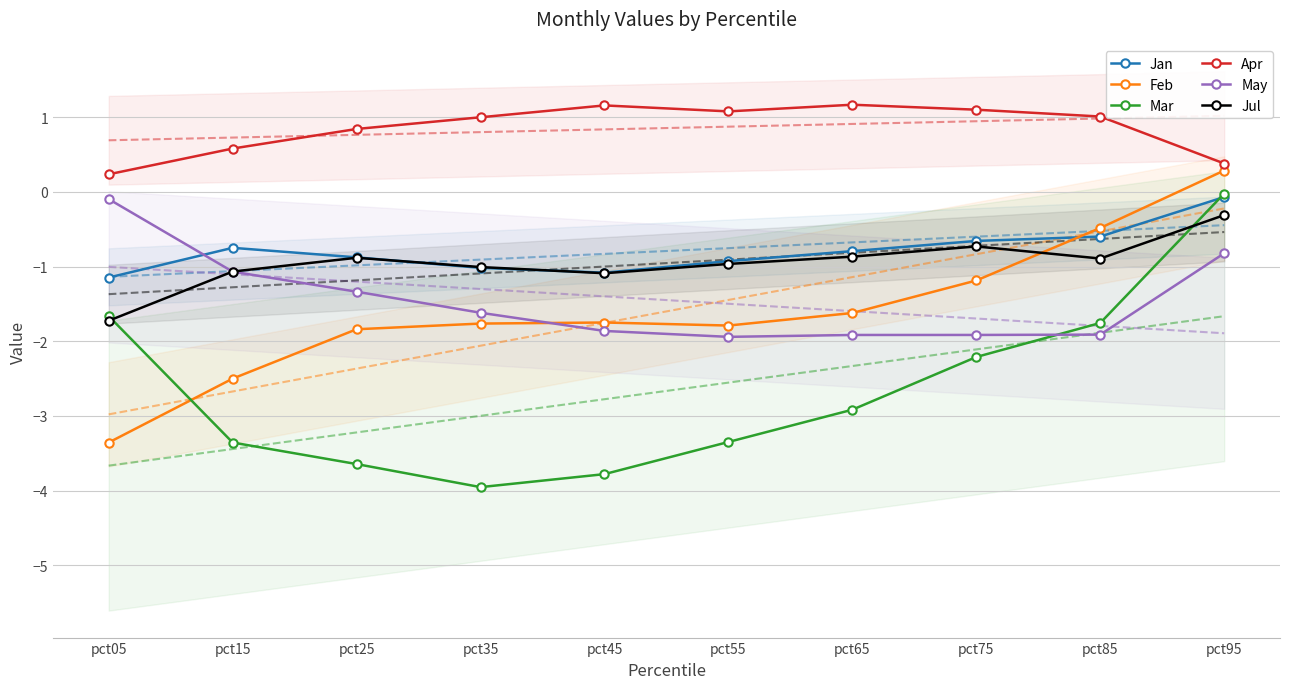

True or false: Apr has a value of 1.1 at pct55.

True